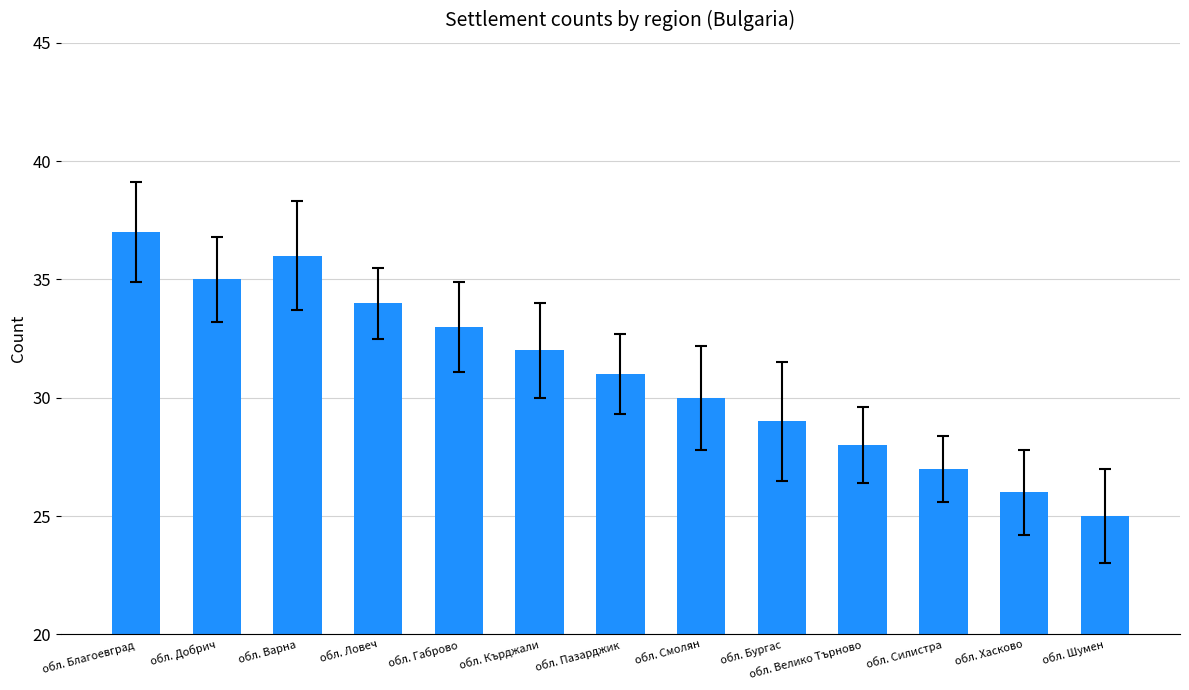

At which category does the chart reach its peak across all series?

обл. Благоевград